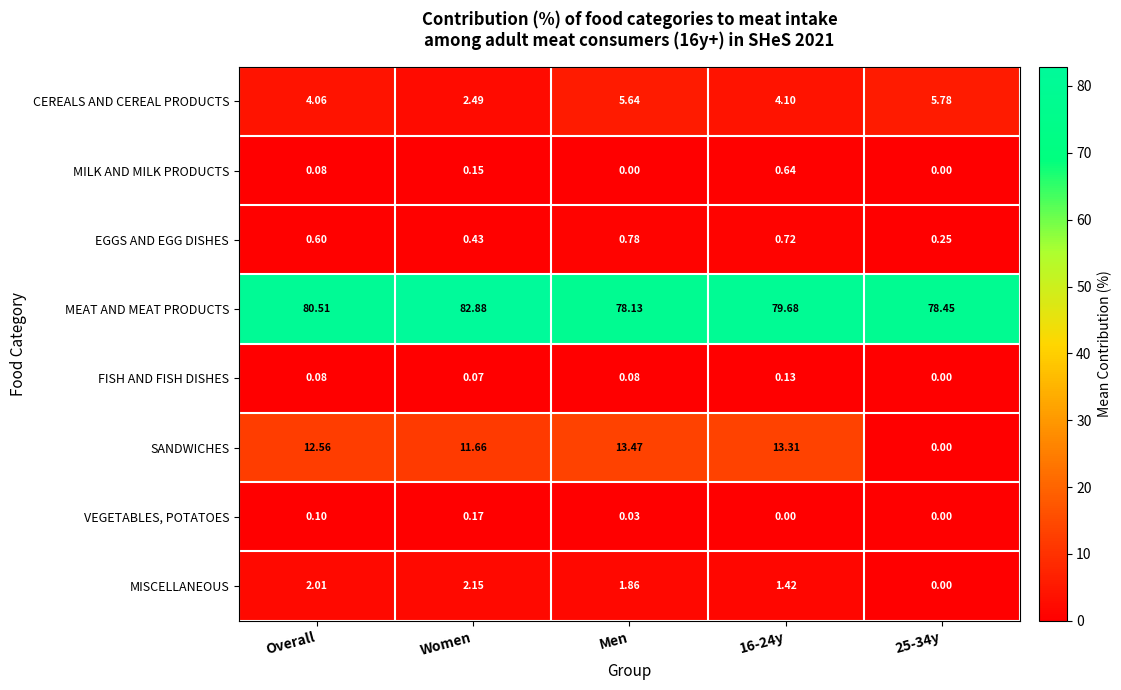

What is the total value across all series at 16-24y?

100.0